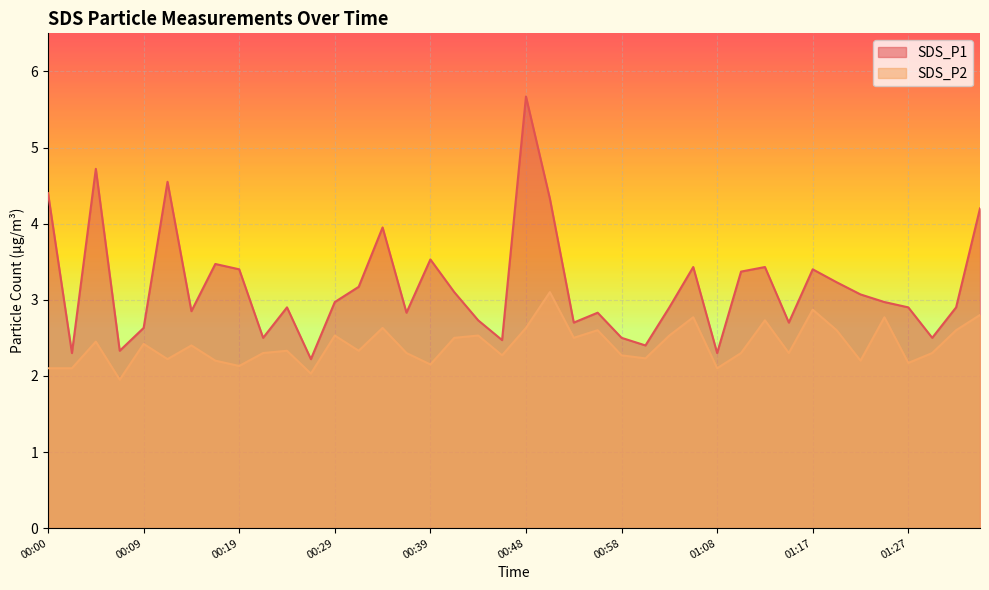

What are all the series names shown in the legend?

SDS_P1, SDS_P2